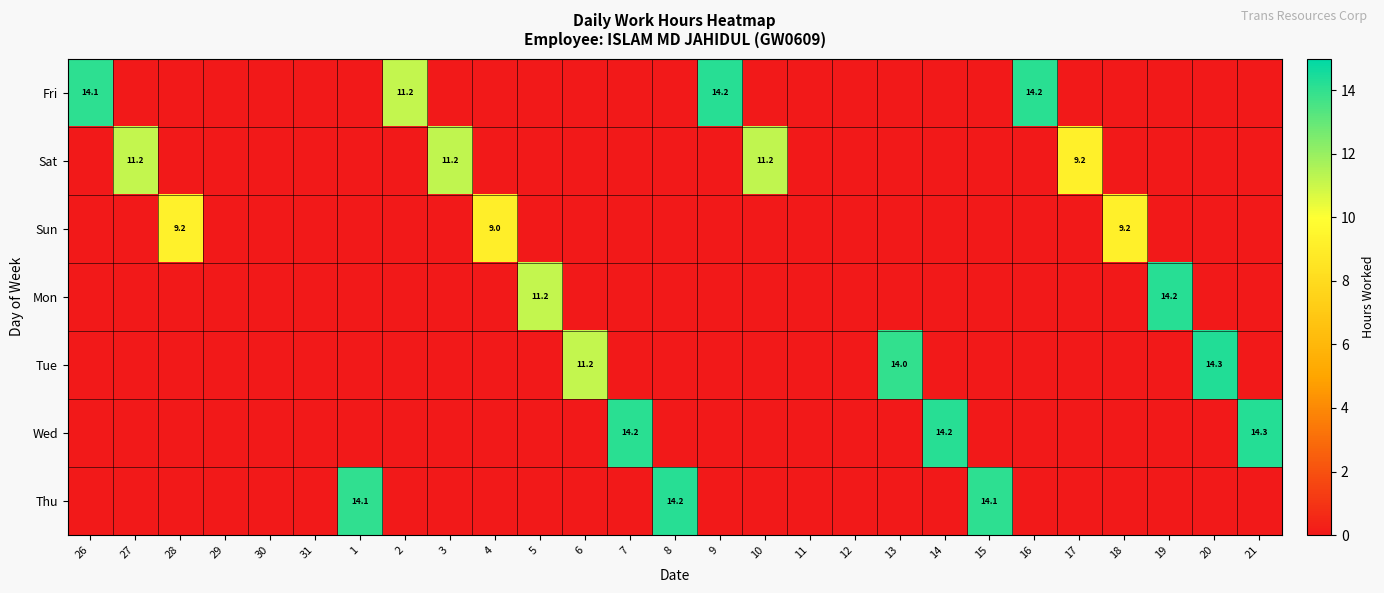

The value of Mon at 5 is 6.7. True or false?

False